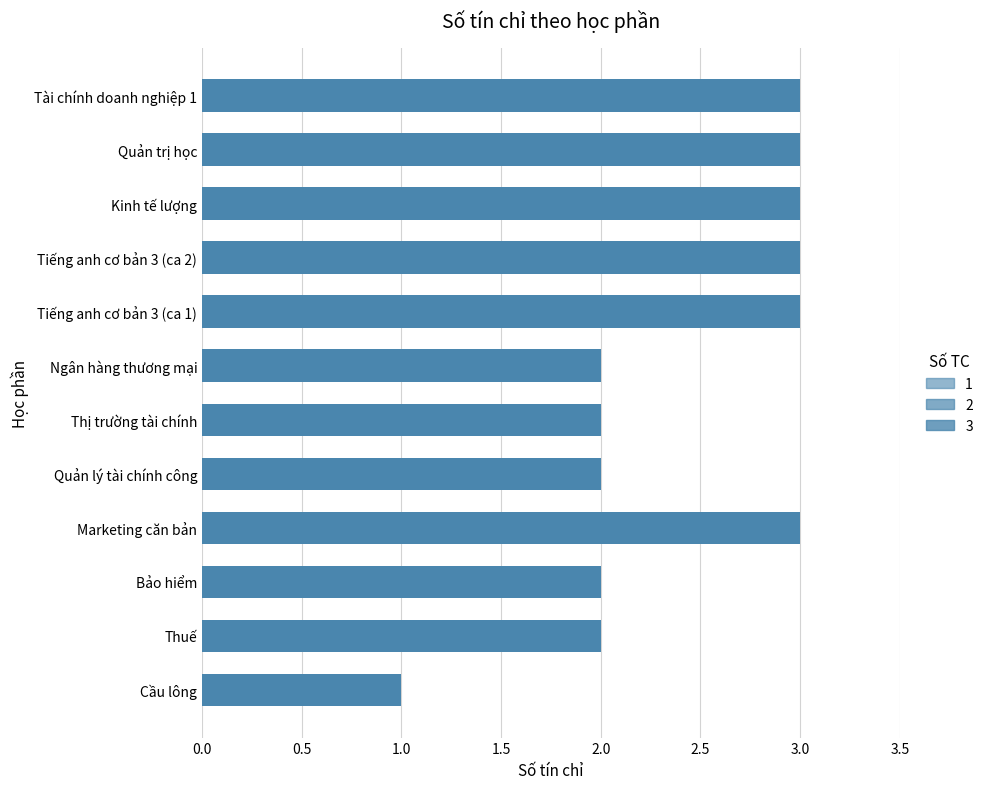

Does the chart contain any negative values?

No